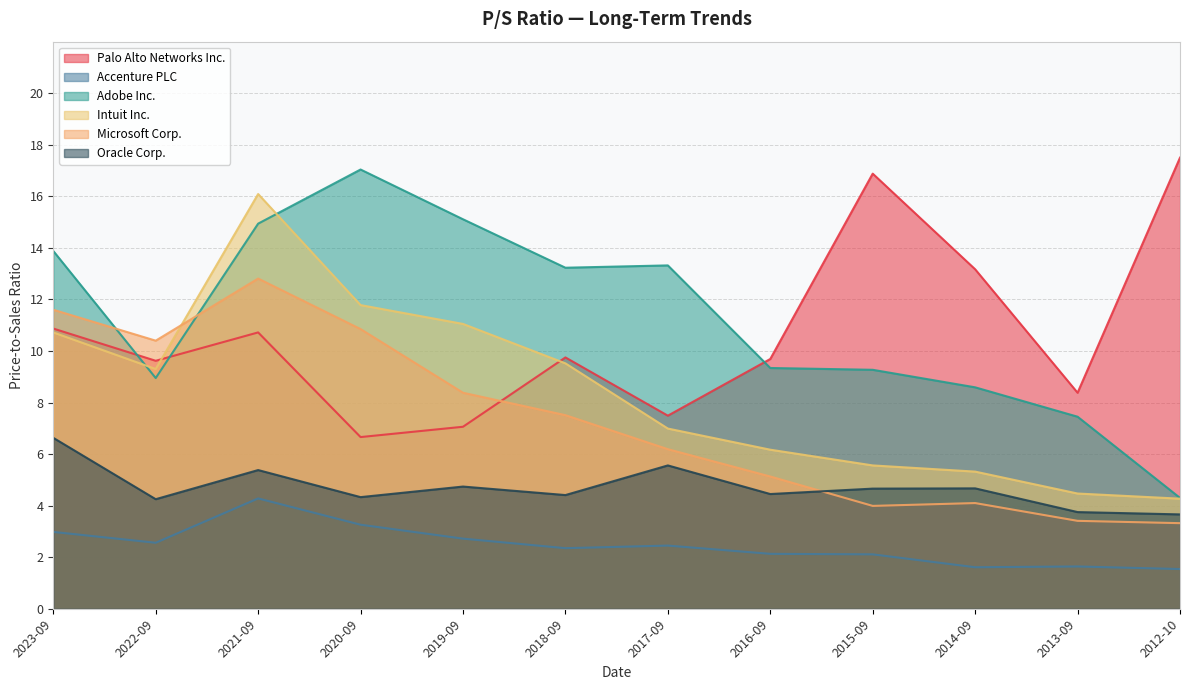

How many lines are shown in the chart?

6